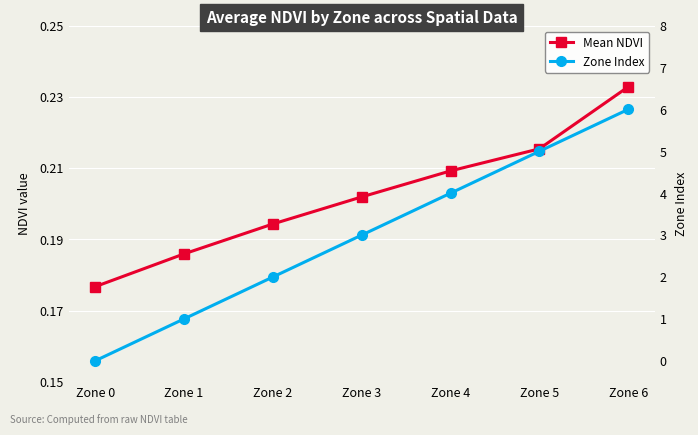

Is it true that Zone Index equals 1.2 at Zone 3?

False